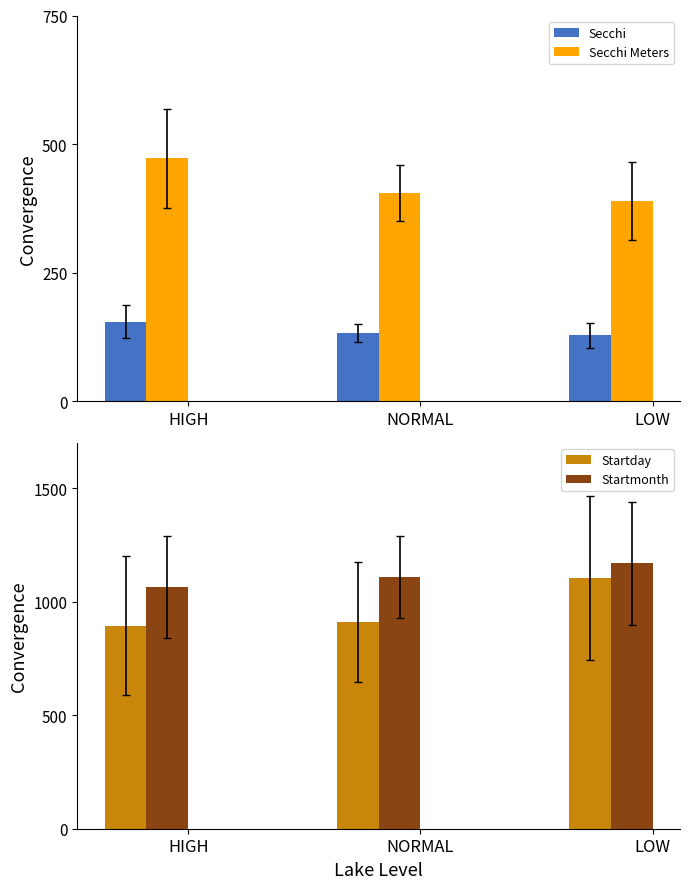

Between LOW and NORMAL, which is larger?

NORMAL